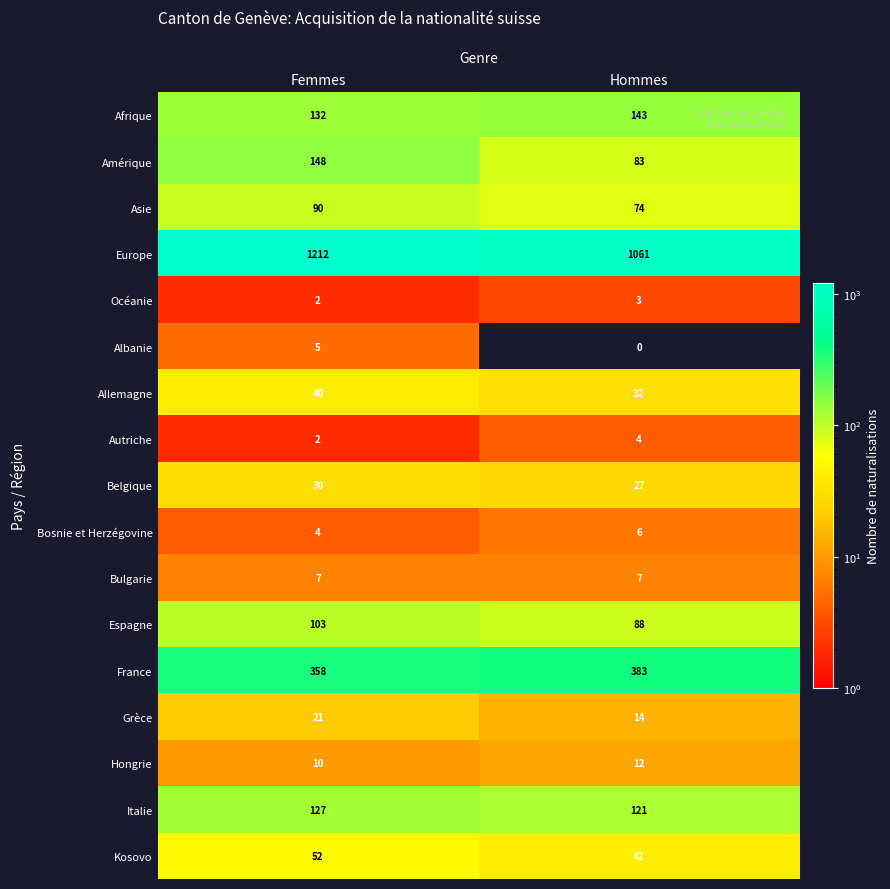

At which category is the sum across all series the highest?

Femmes